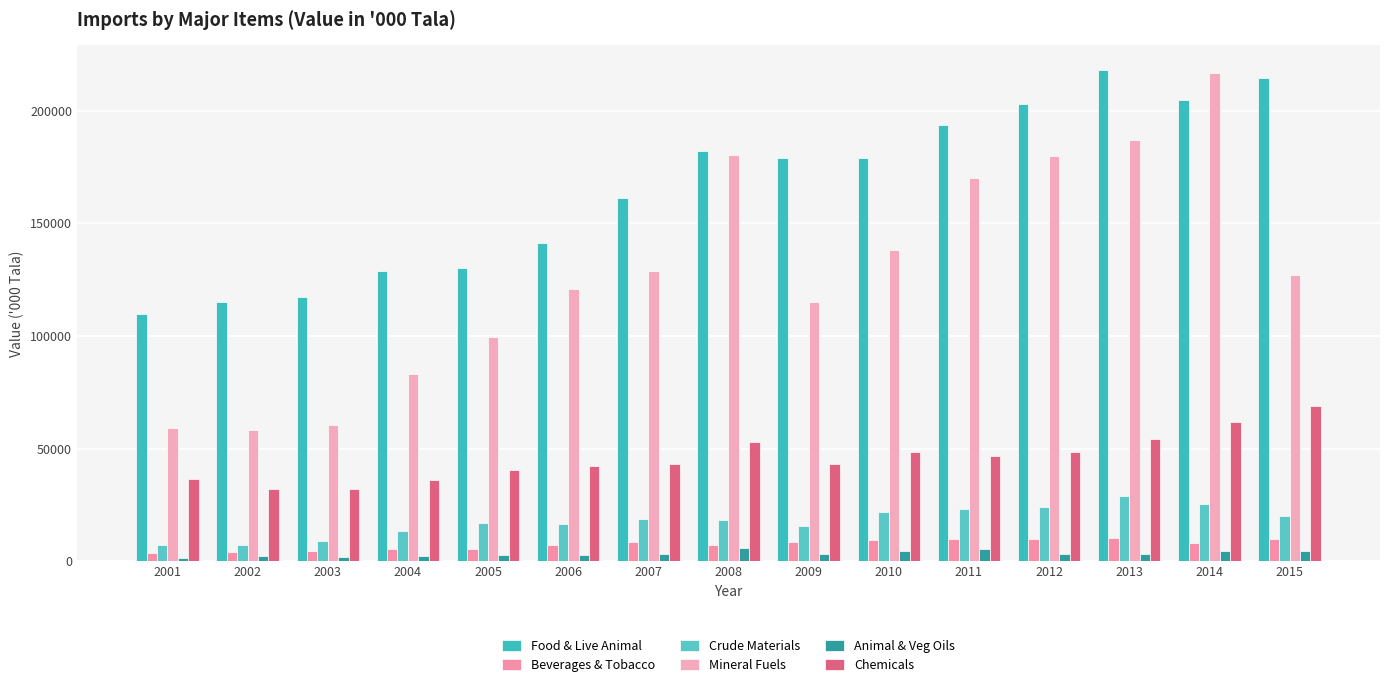

List the series in order of their peak value, highest first.

Food & Live Animal, Mineral Fuels, Chemicals, Crude Materials, Beverages & Tobacco, Animal & Veg Oils